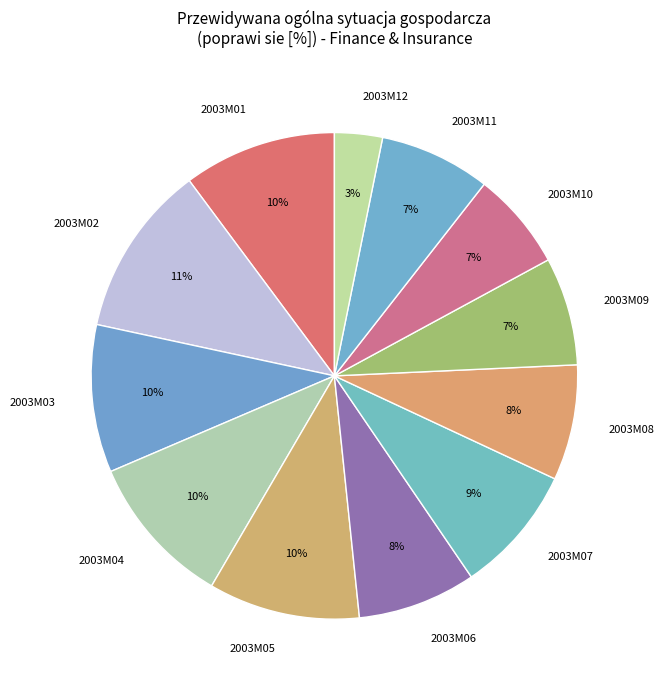

Which slice is the largest?

2003M02